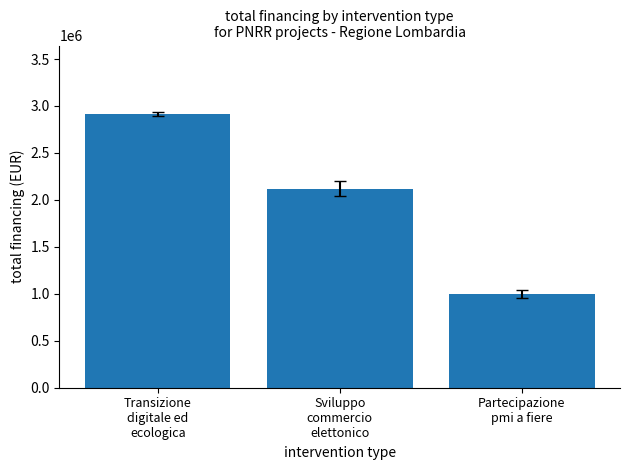

Is it true that the value at Transizione
digitale ed
ecologica is 2914800?

True